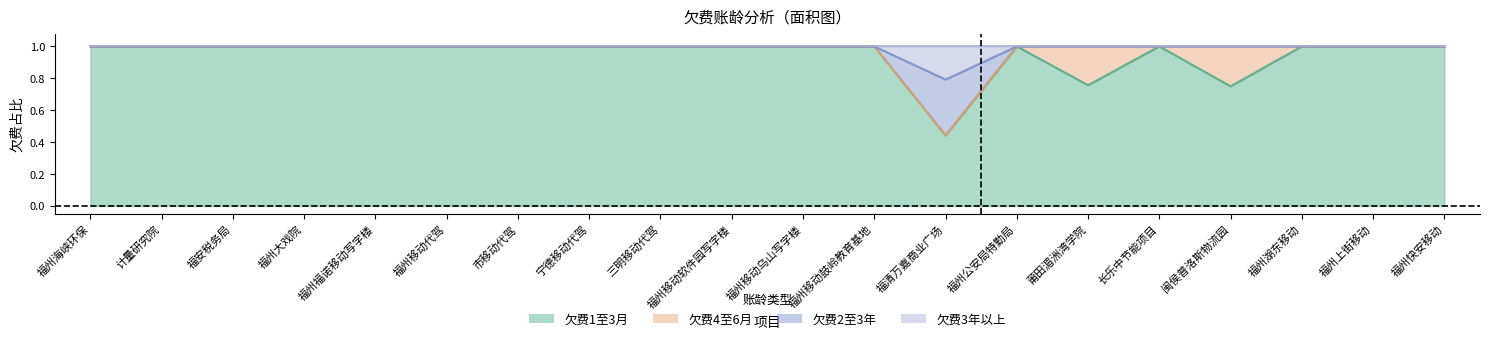

What is the label of the 19th point from the right?

计量研究院